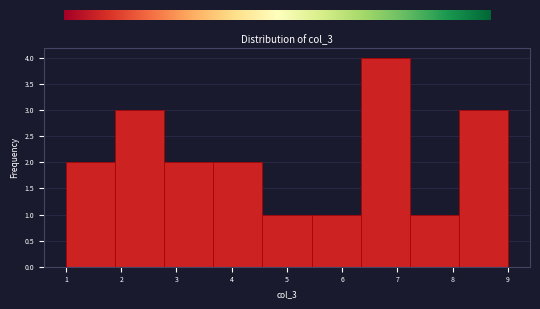

Reading left to right, transcribe this chart: for each bar, give the range it covers on the x-axis and its height. Neither the bar edges nor the heights are printed on the chart, so give them approximately, as read against the axes.

1.0 to 1.9: 2
1.9 to 2.8: 3
2.8 to 3.7: 2
3.7 to 4.6: 2
4.6 to 5.4: 1
5.4 to 6.3: 1
6.3 to 7.2: 4
7.2 to 8.1: 1
8.1 to 9.0: 3